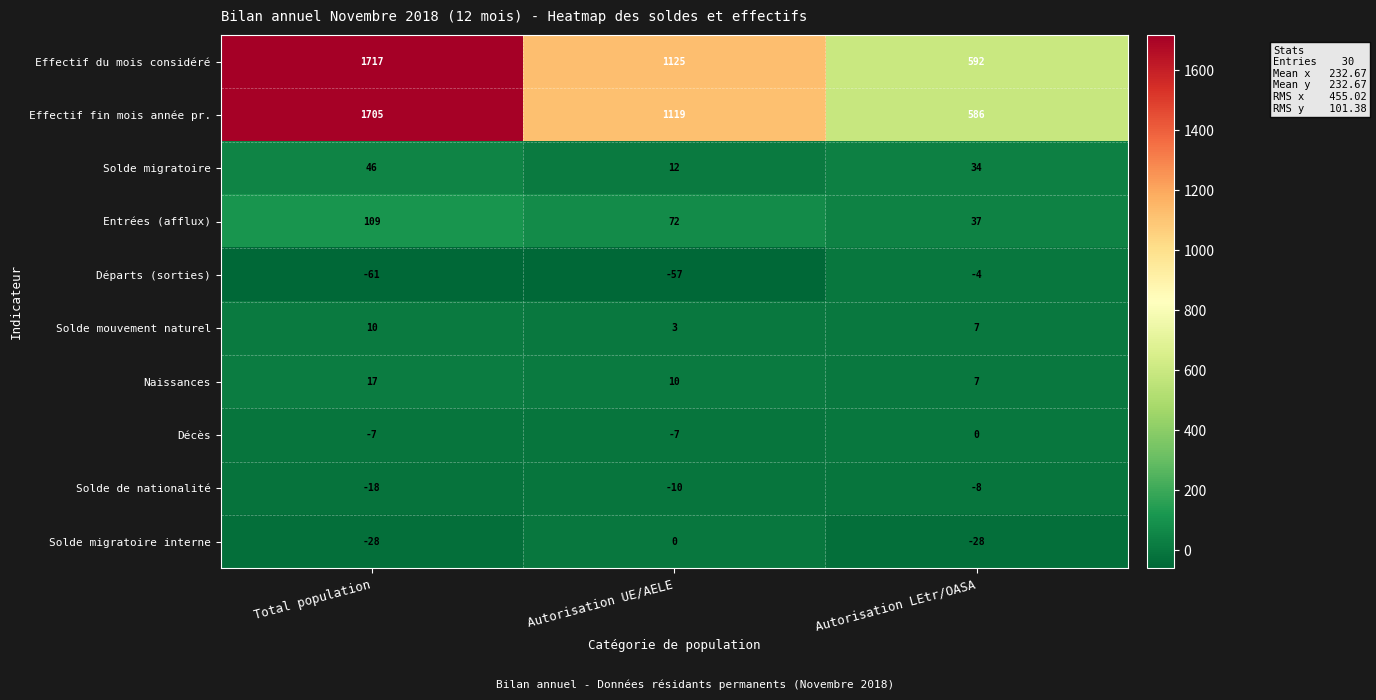

True or false: Naissances has a value of 2 at Autorisation LEtr/OASA.

False